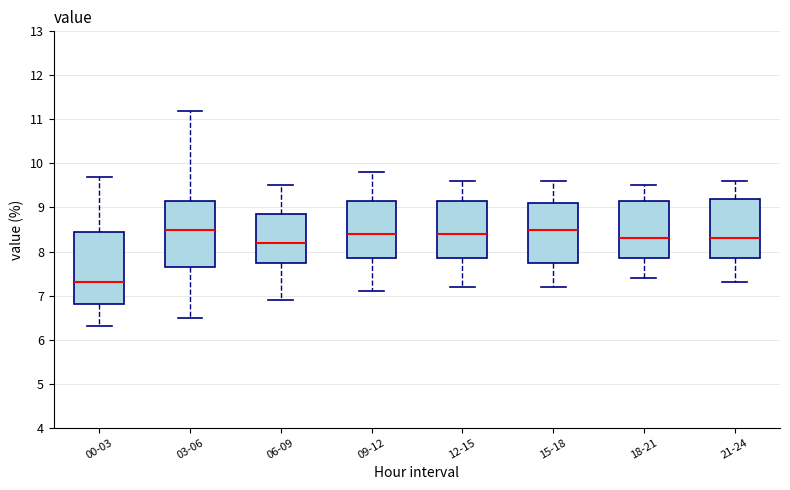

Reading left to right, transcribe this box plot: for each box, give where its median line is, the range the box spans, and where its two whiskers end, as read against the y-axis. The values are not printed on the chart, so give them approximately, as read against the axis.

00-03: median 7.3, box 6.8 to 8.5, whiskers 6.3 to 9.7
03-06: median 8.5, box 7.7 to 9.2, whiskers 6.5 to 11.2
06-09: median 8.2, box 7.8 to 8.9, whiskers 6.9 to 9.5
09-12: median 8.4, box 7.9 to 9.2, whiskers 7.1 to 9.8
12-15: median 8.4, box 7.9 to 9.2, whiskers 7.2 to 9.6
15-18: median 8.5, box 7.8 to 9.1, whiskers 7.2 to 9.6
18-21: median 8.3, box 7.9 to 9.2, whiskers 7.4 to 9.5
21-24: median 8.3, box 7.9 to 9.2, whiskers 7.3 to 9.6